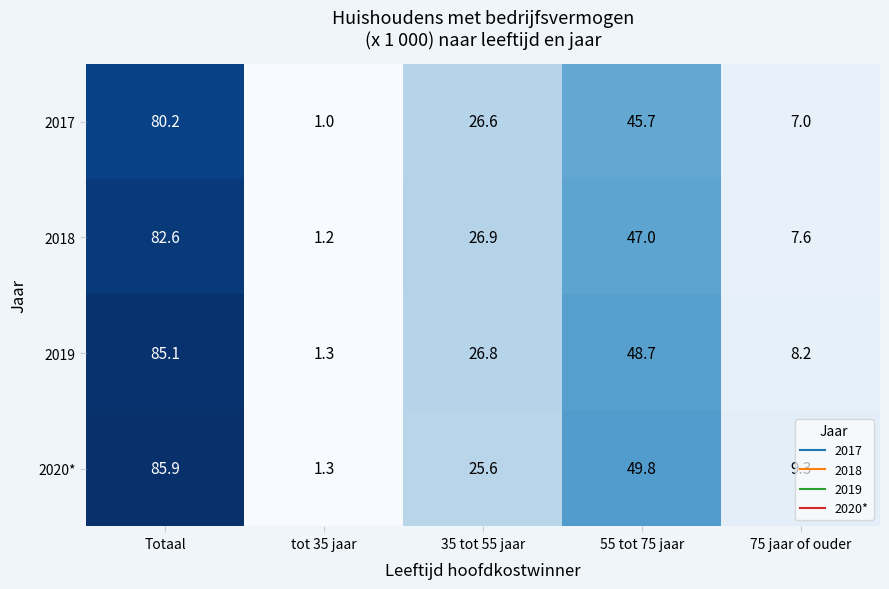

Is the value of 2017 at 55 tot 75 jaar greater than the value of 2020* at 55 tot 75 jaar?

No